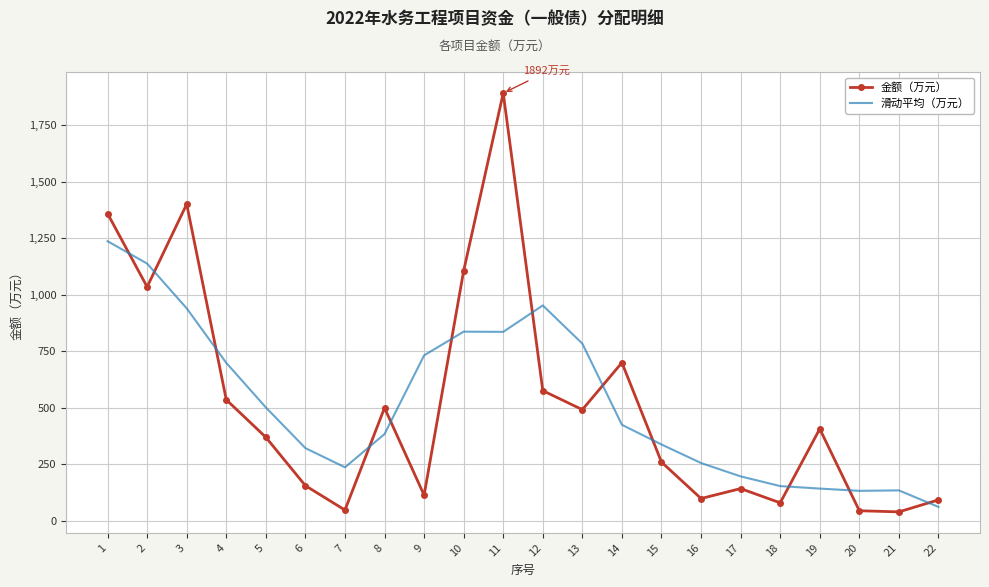

What are all the series names shown in the legend?

金额（万元）, 滑动平均（万元）